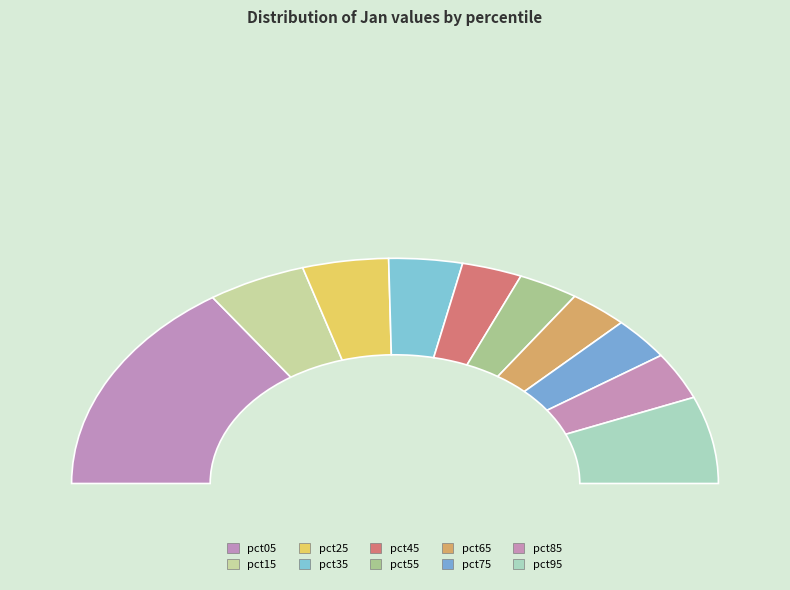

What is the change in value from pct15 to pct85?

-0.1